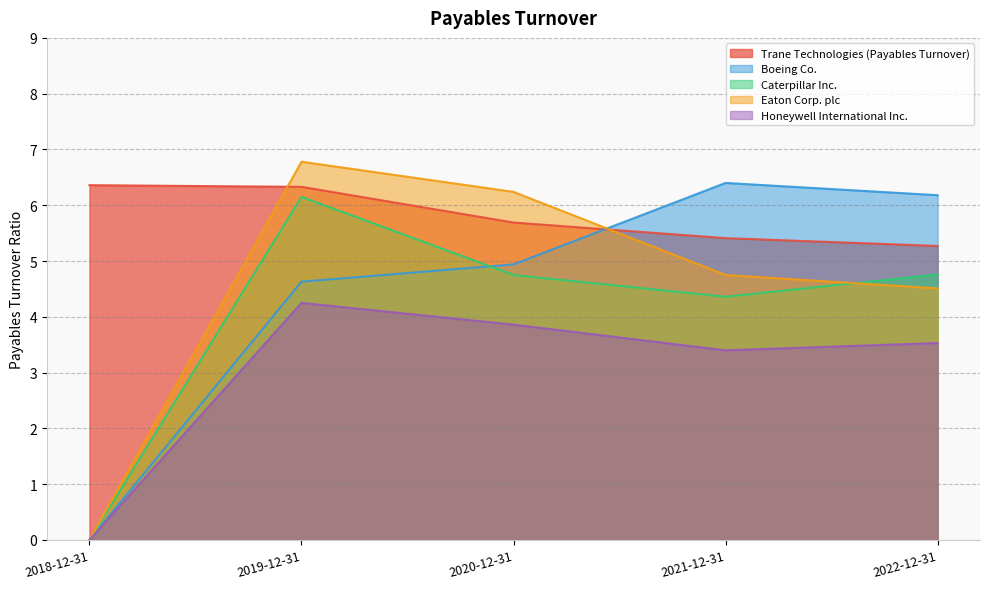

Reading right to left, transcribe all the data shown in this chart.

Trane Technologies (Payables Turnover): 5.3	5.4	5.7	6.3	6.4
Boeing Co.: 6.2	6.4	4.9	4.6	0.0
Caterpillar Inc.: 4.8	4.4	4.8	6.2	0.0
Eaton Corp. plc: 4.5	4.8	6.2	6.8	0.0
Honeywell International Inc.: 3.5	3.4	3.9	4.2	0.0